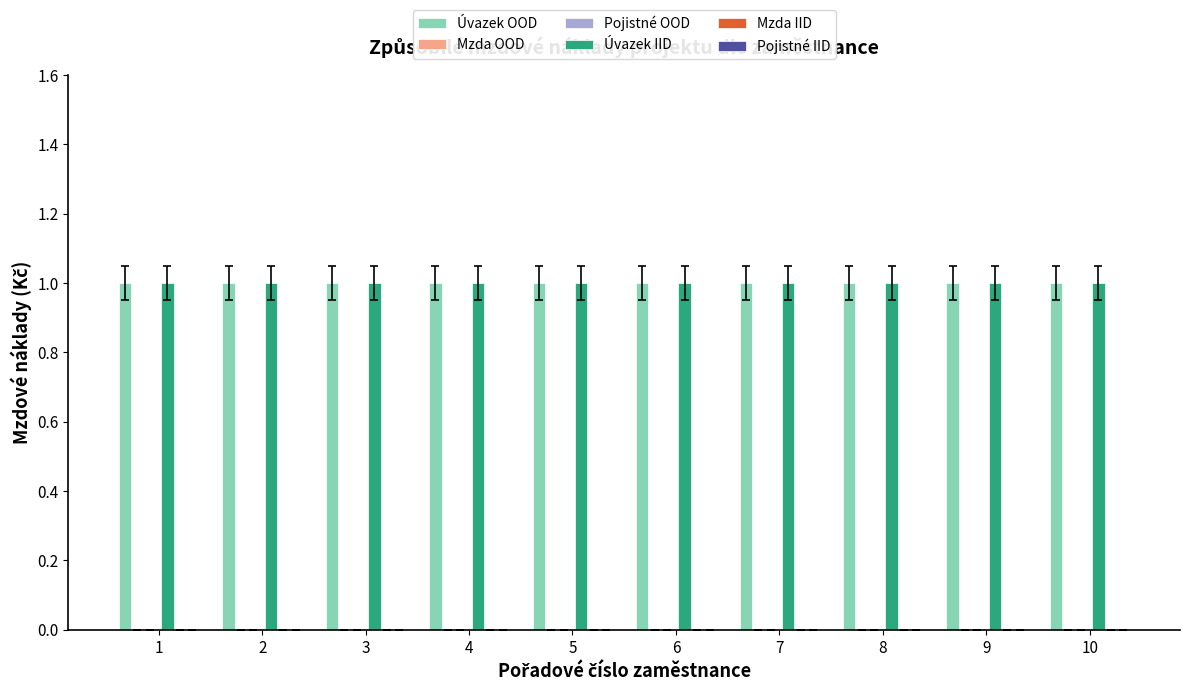

The value of Úvazek IID at 3 is 1. True or false?

False